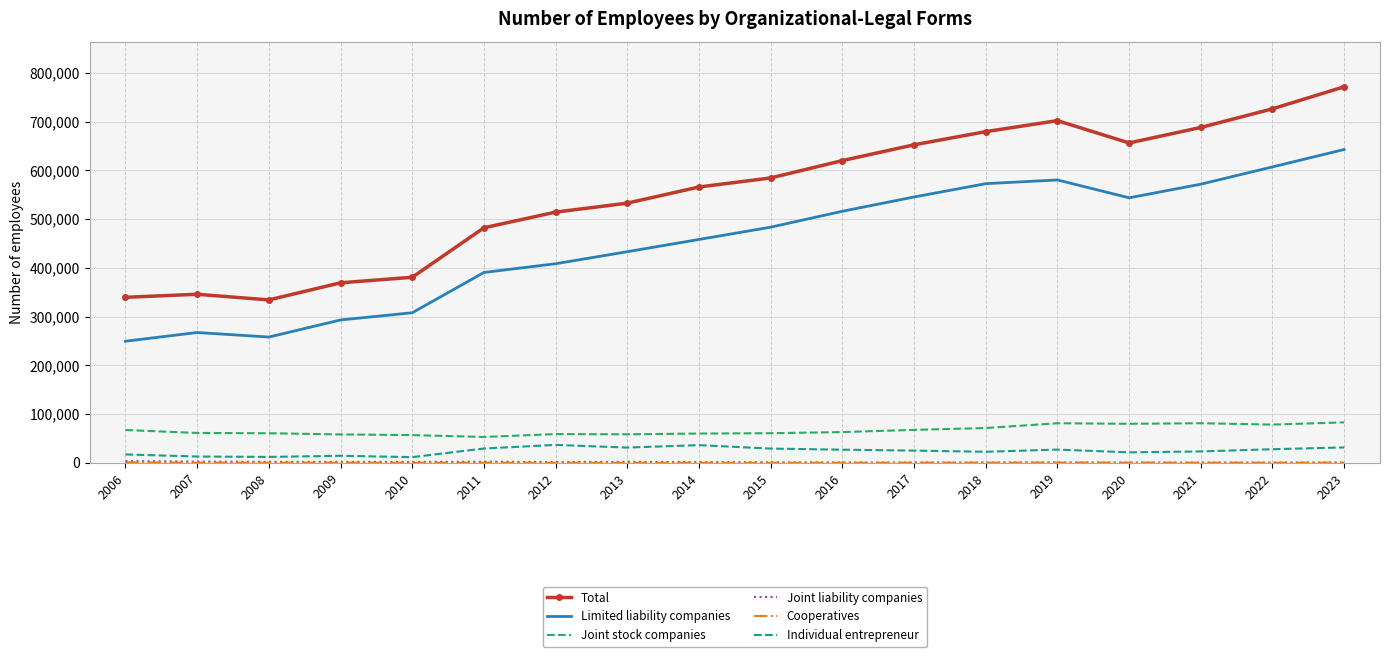

Which series has the widest spread of values?

Total